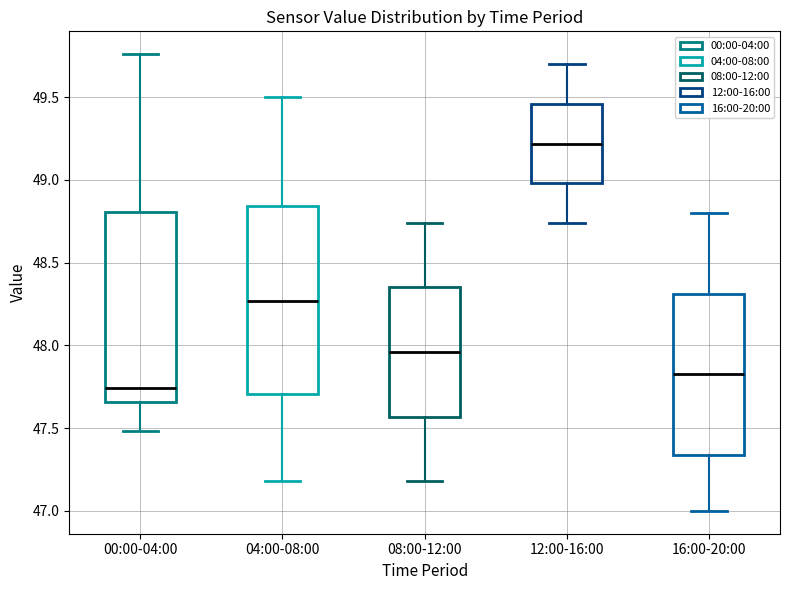

Reading left to right, transcribe this box plot: for each box, give where its median line is, the range the box spans, and where its two whiskers end, as read against the y-axis. The values are not printed on the chart, so give them approximately, as read against the axis.

00:00-04:00: median 47.75, box 47.65 to 48.80, whiskers 47.50 to 49.75
04:00-08:00: median 48.25, box 47.70 to 48.85, whiskers 47.20 to 49.50
08:00-12:00: median 47.95, box 47.55 to 48.35, whiskers 47.20 to 48.75
12:00-16:00: median 49.20, box 49.00 to 49.45, whiskers 48.75 to 49.70
16:00-20:00: median 47.85, box 47.35 to 48.30, whiskers 47.00 to 48.80